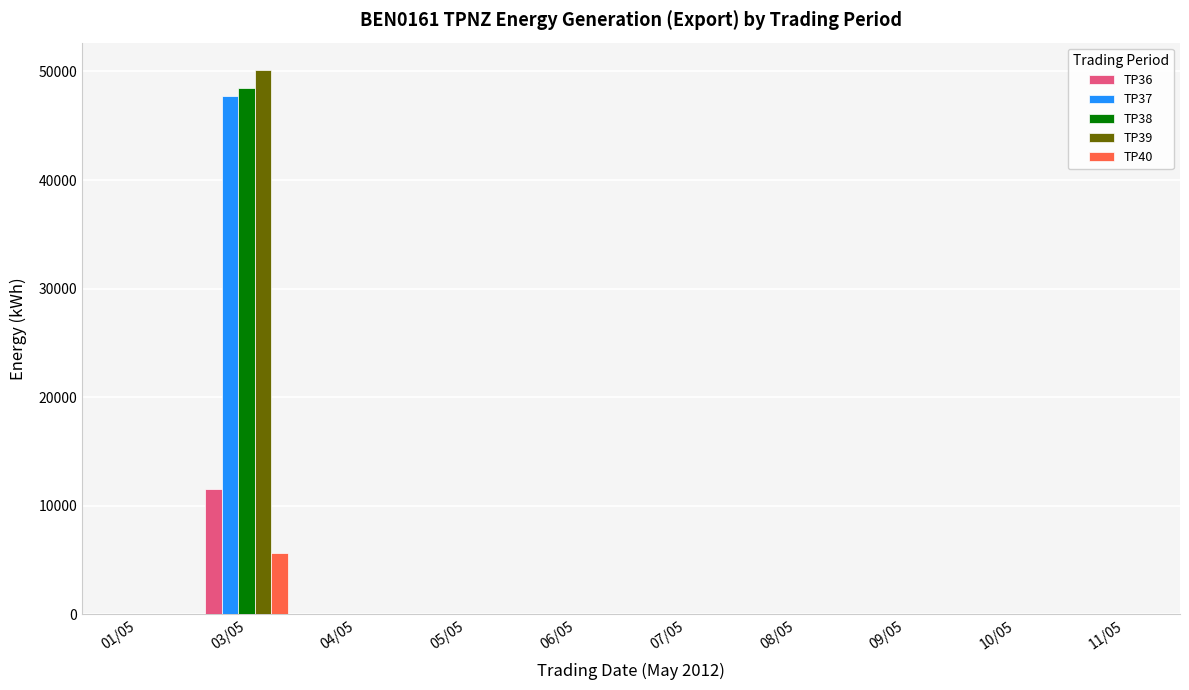

Which label corresponds to the largest value in the chart?

03/05